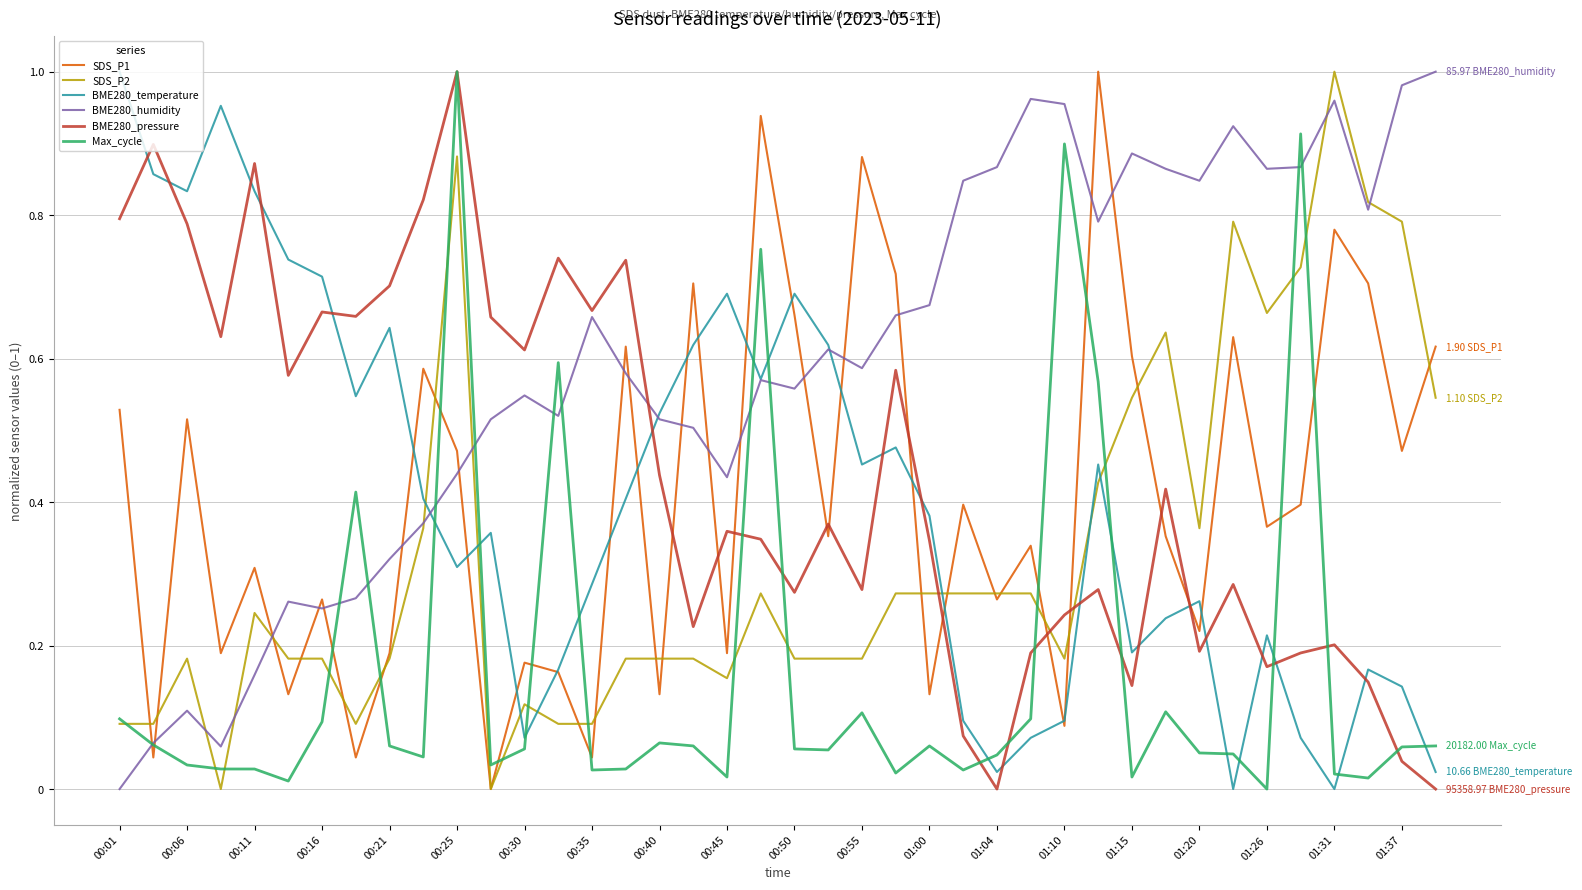

How many times do Max_cycle and BME280_temperature cross each other?

13